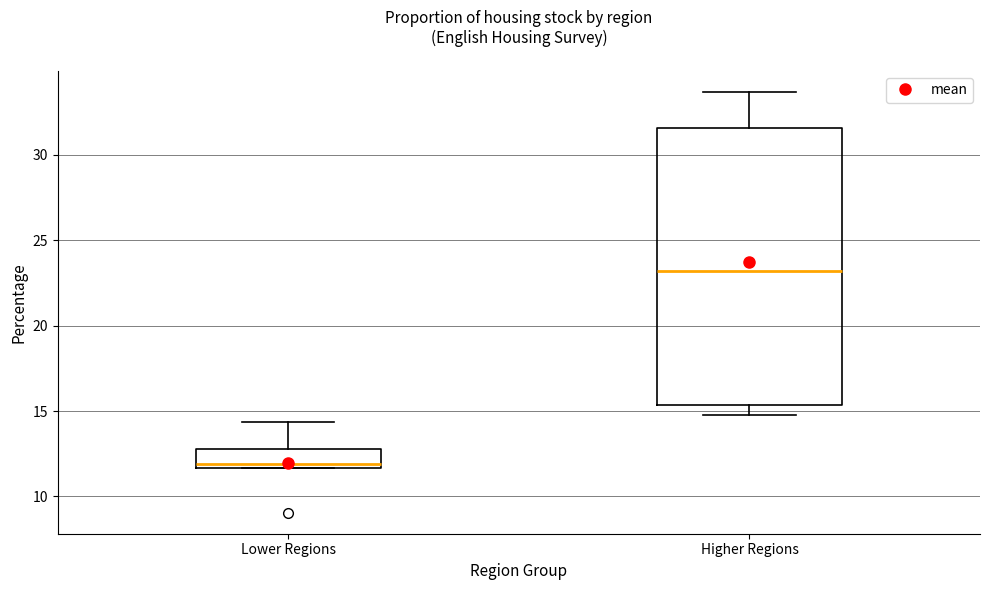

Reading left to right, read every box against the y-axis: the position of its median line, the range the box covers, and the ends of its whiskers. The values are not printed on the chart, so give them approximately, as read against the axis.

Lower Regions: median 12.0, box 11.5 to 13.0, whiskers 11.5 to 14.5
Higher Regions: median 23.0, box 15.5 to 31.5, whiskers 14.5 to 33.5